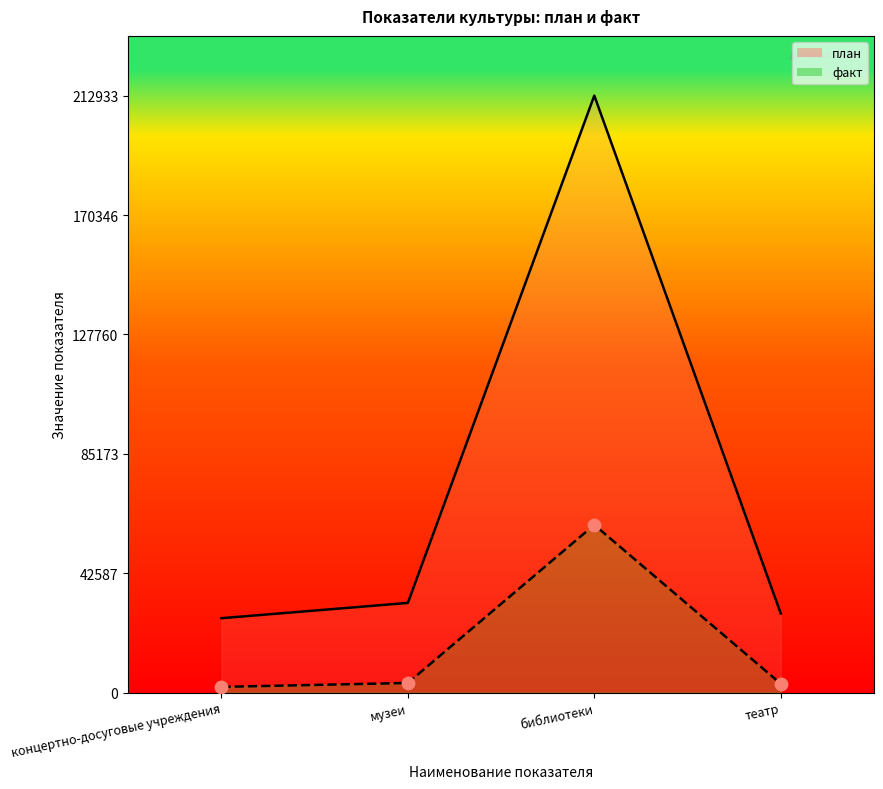

Approximately how many times larger is the value at театр compared to концертно-досуговые учреждения?

1.5